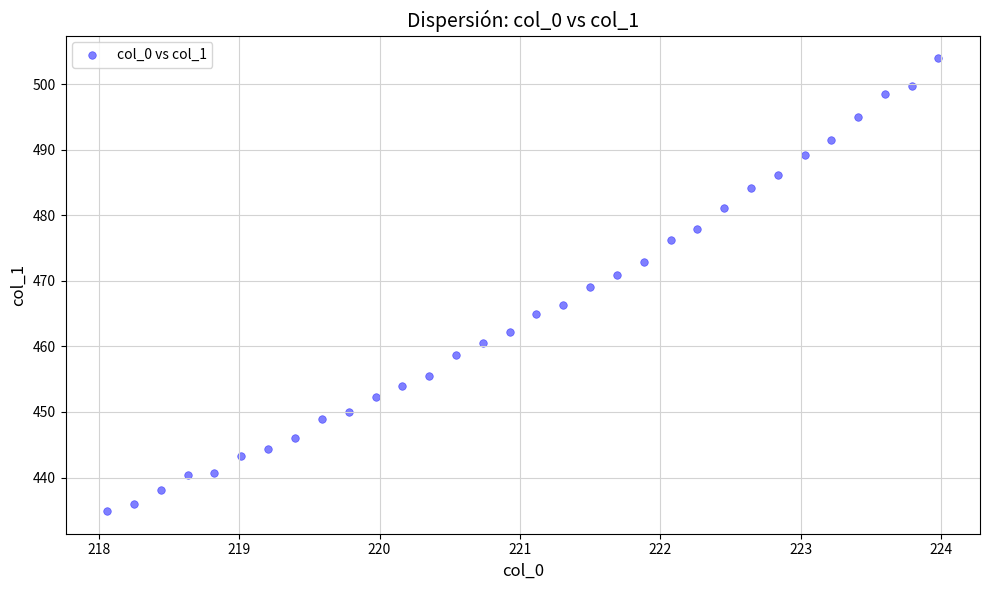

What is the range of Y values (max minus min)?

69.1